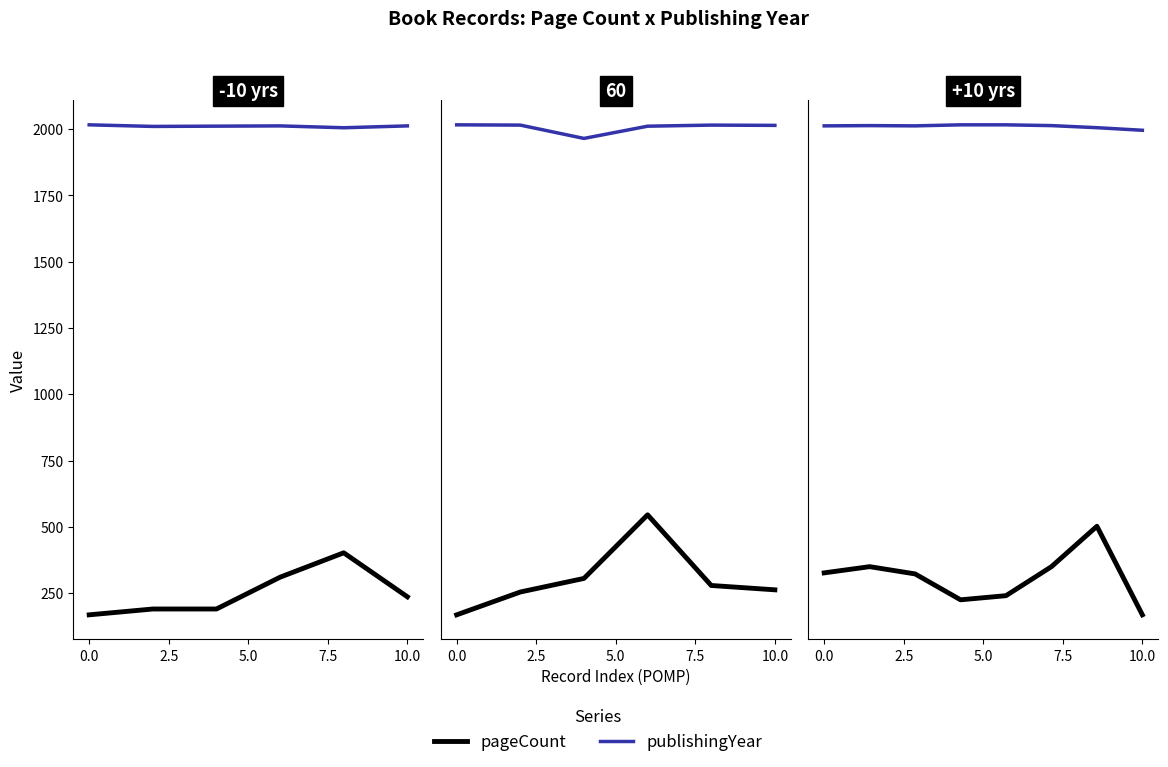

What is the label of the 3rd point from the left?

5.0